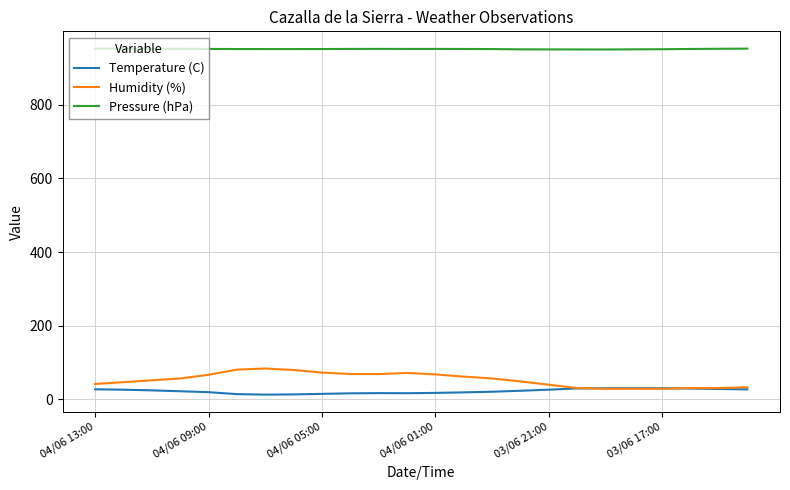

Rank the series by their maximum value, from highest to lowest.

Pressure (hPa), Humidity (%), Temperature (C)